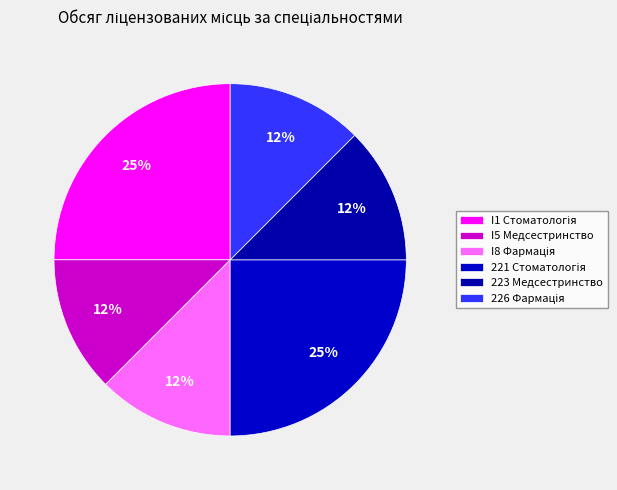

Count the number of slices in the pie.

6